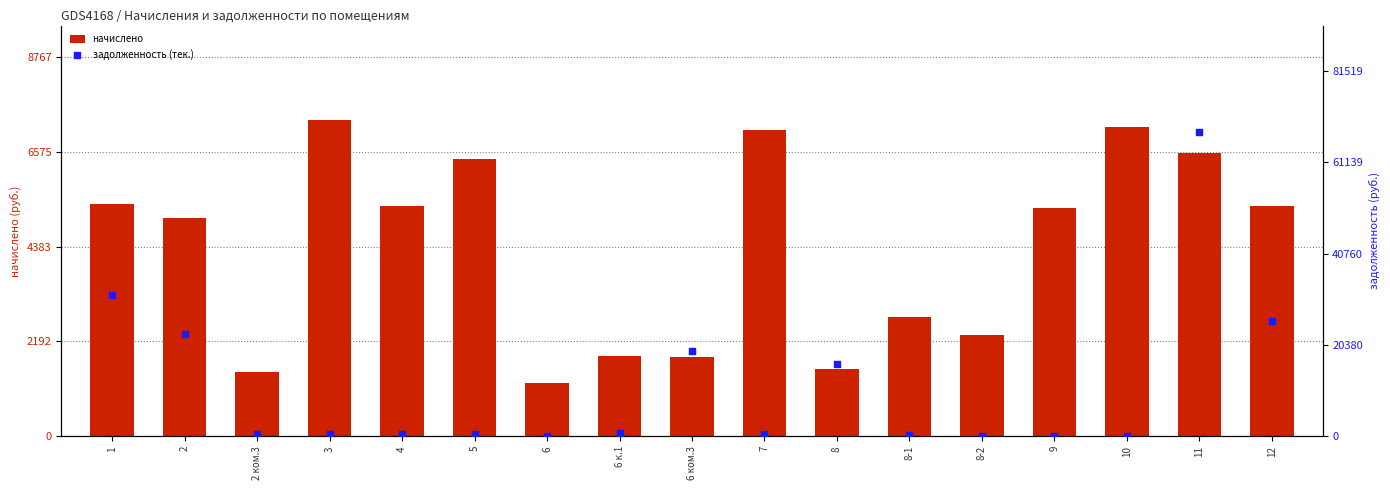

What is the total value across all series at 4?

5768.4